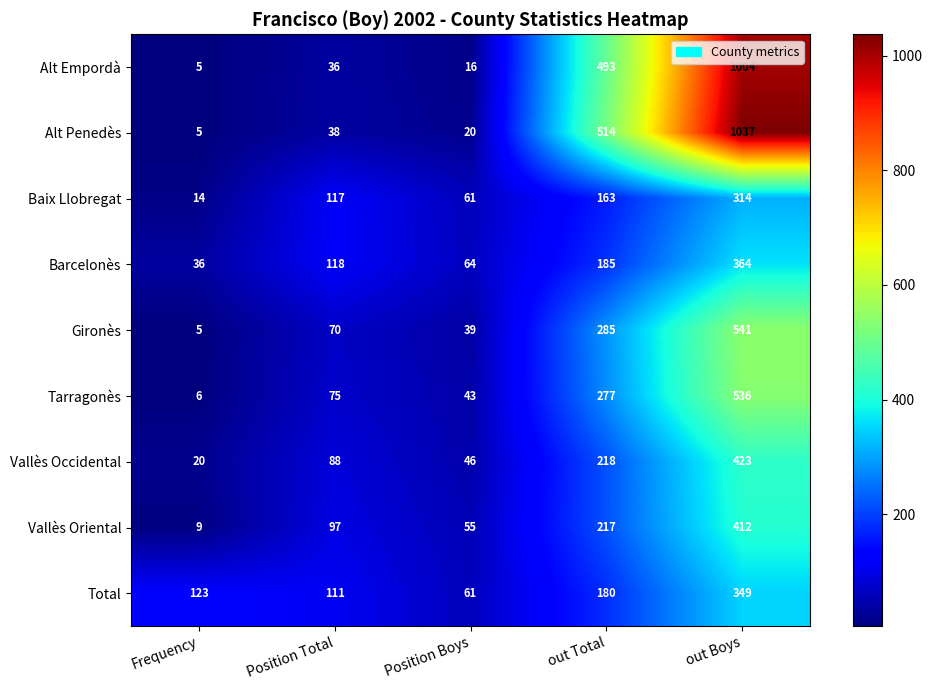

The Barcelonès series shows 36 at Frequency. True or false?

True